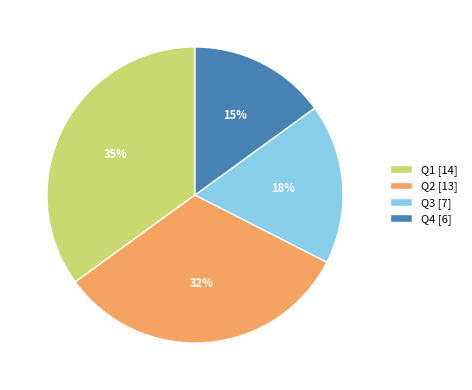

Which has a higher value, Q2 [13] or Q1 [14]?

Q1 [14]